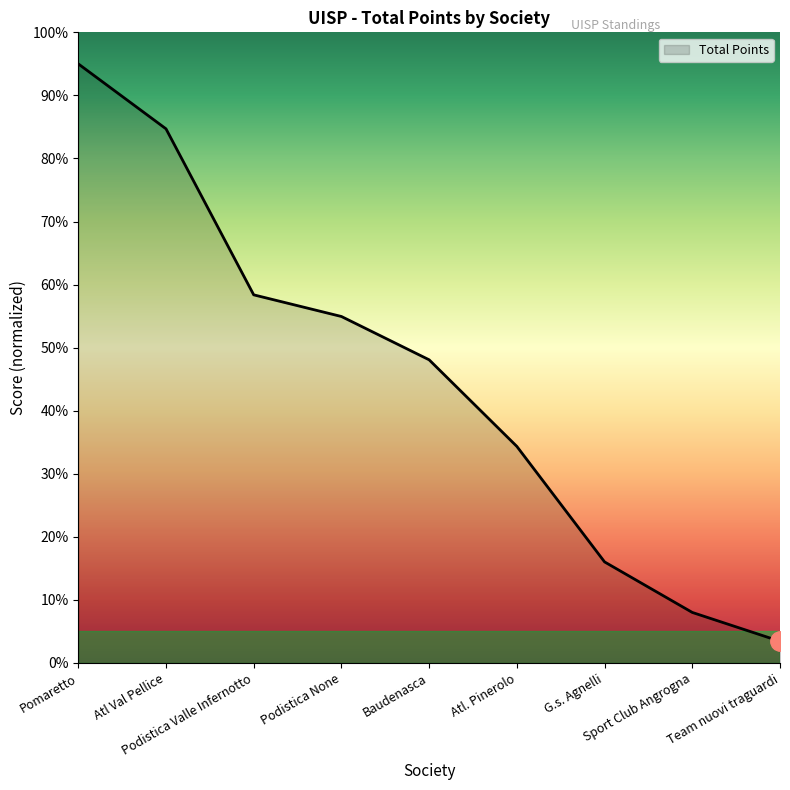

Count the number of categories in the chart.

9